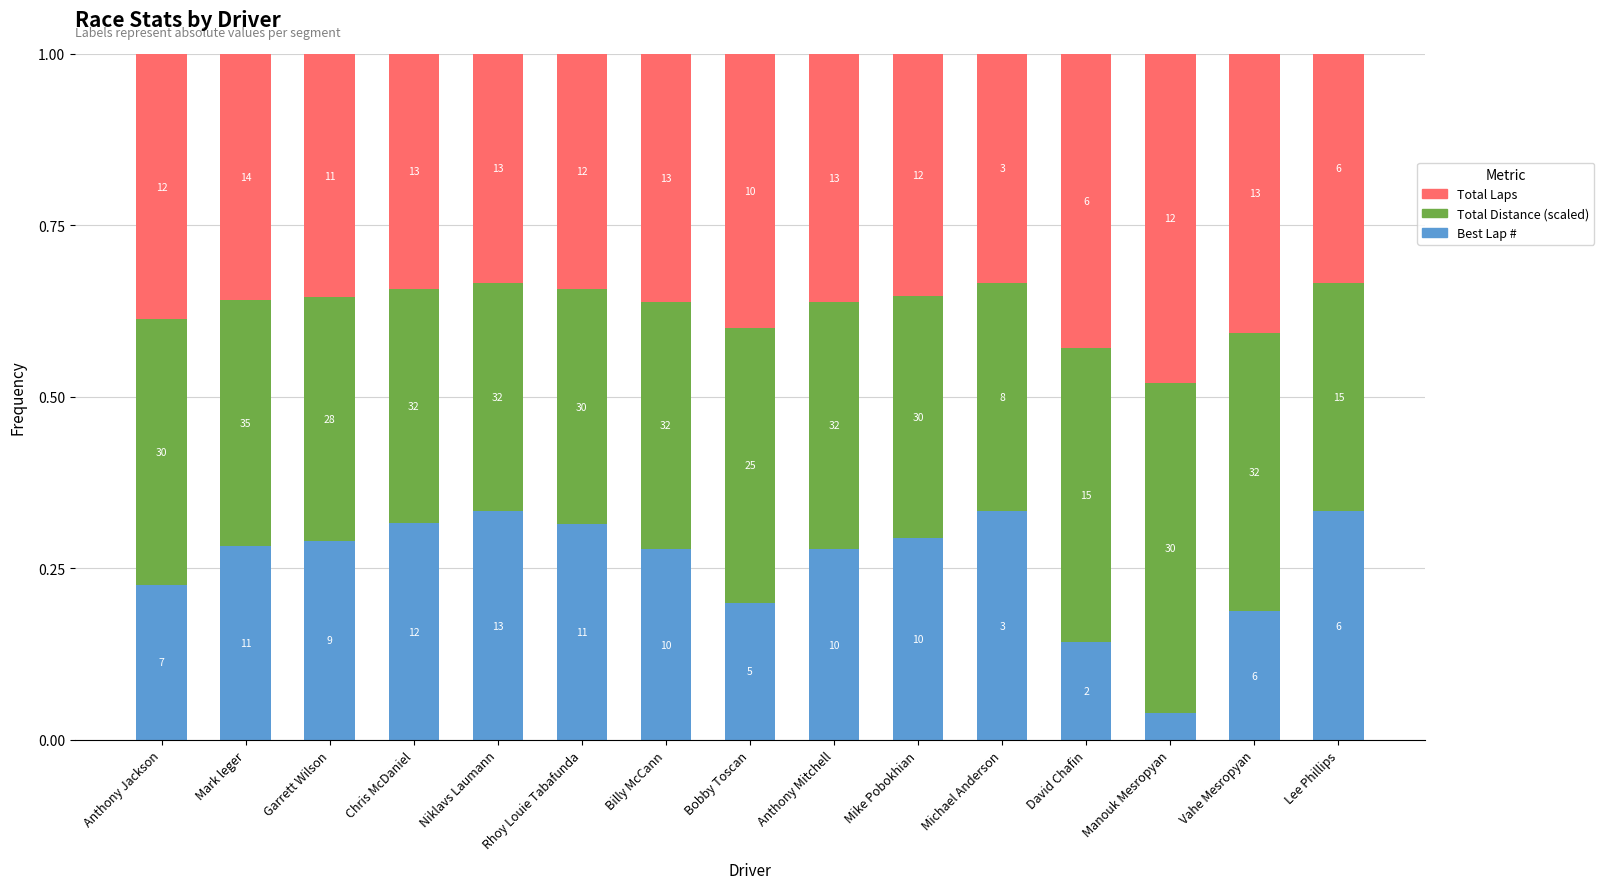

Are the bars horizontal?

No